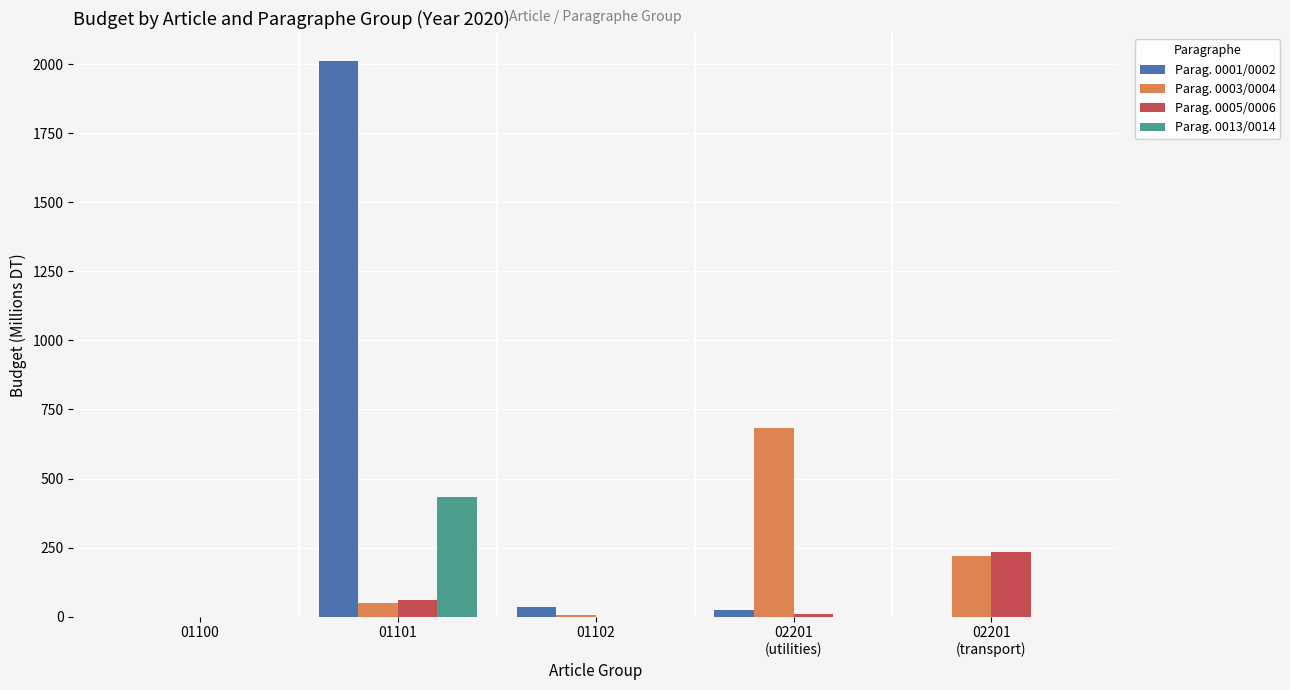

What is the highest value of the Parag. 0001/0002 series?

2012.2